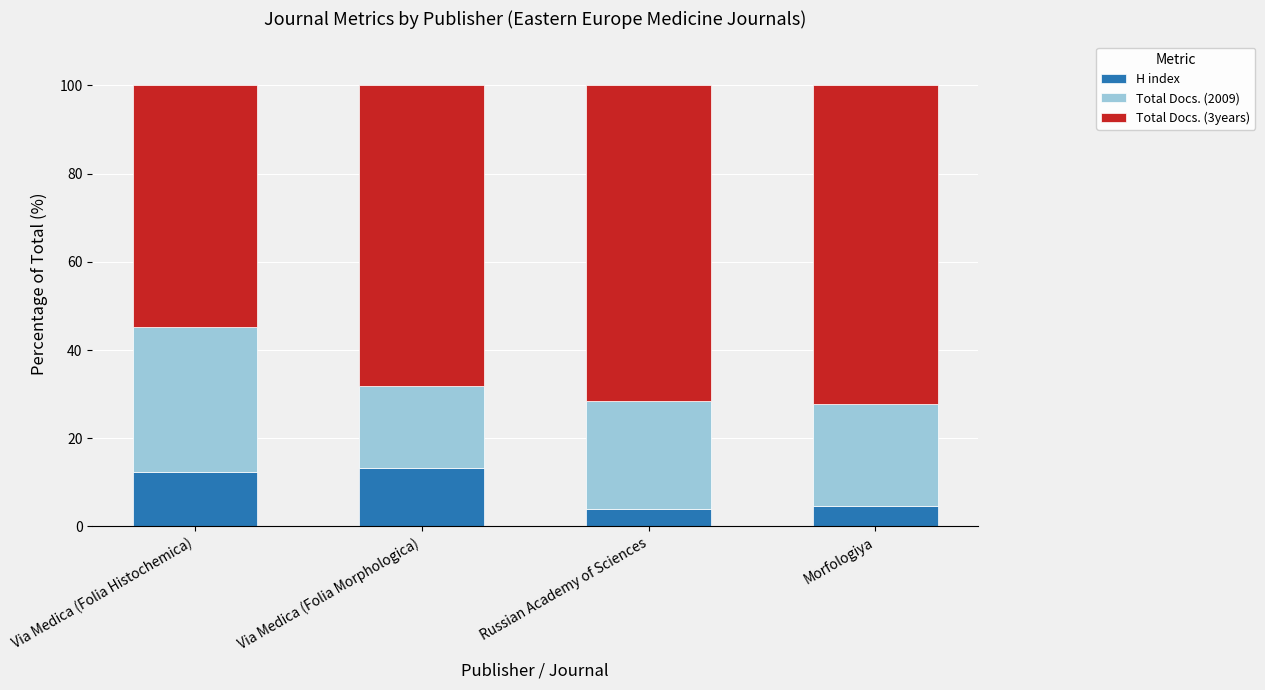

What is the total value across all series at Morfologiya?

100.0